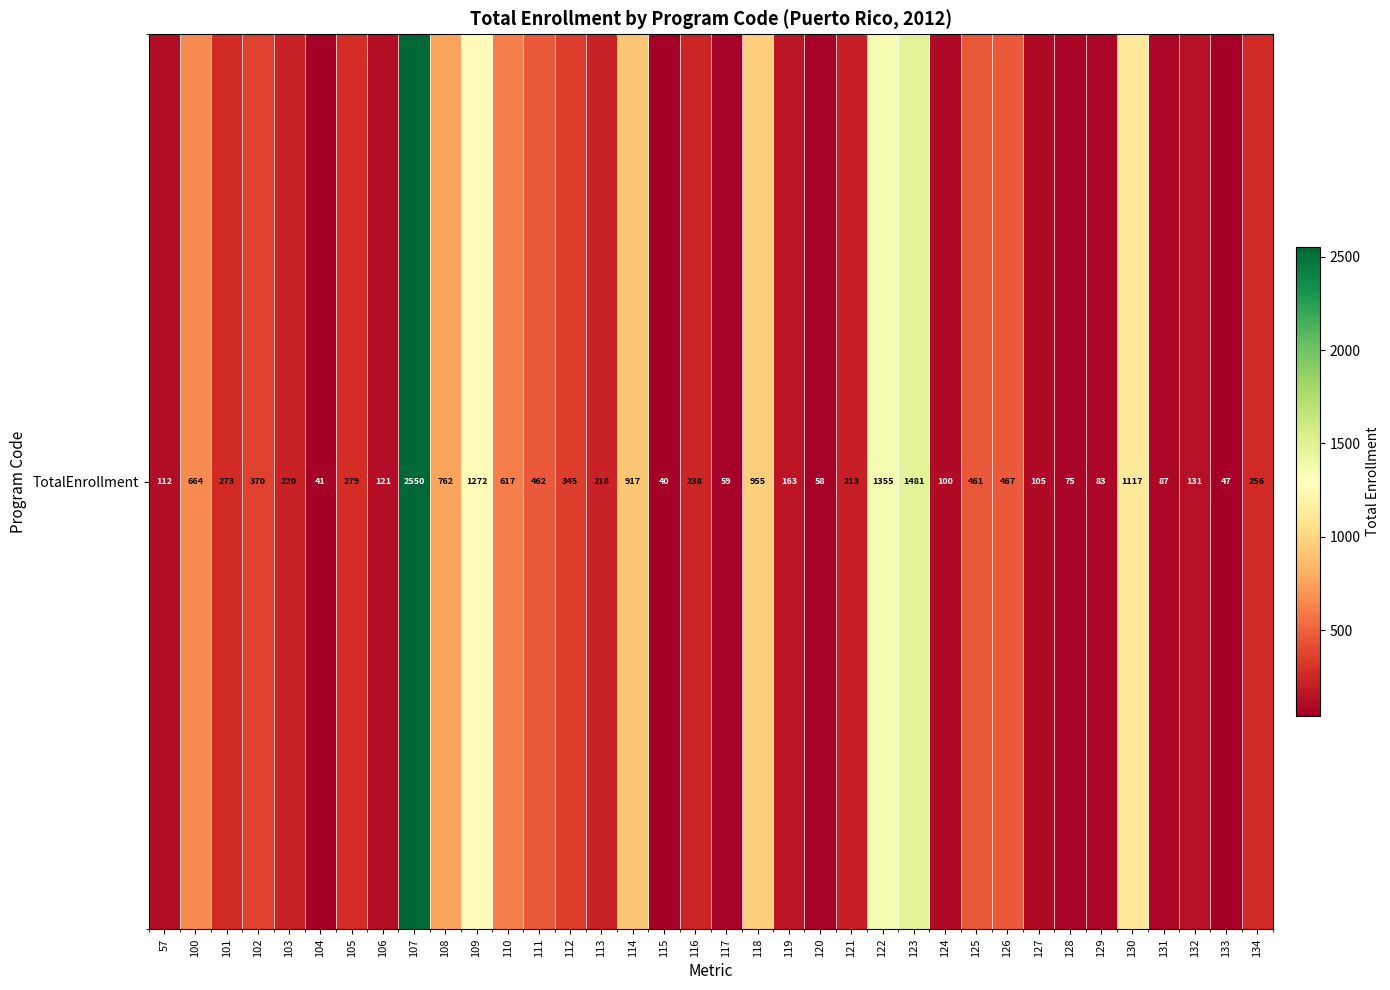

What is the sum of the values at 105 and 102?

649